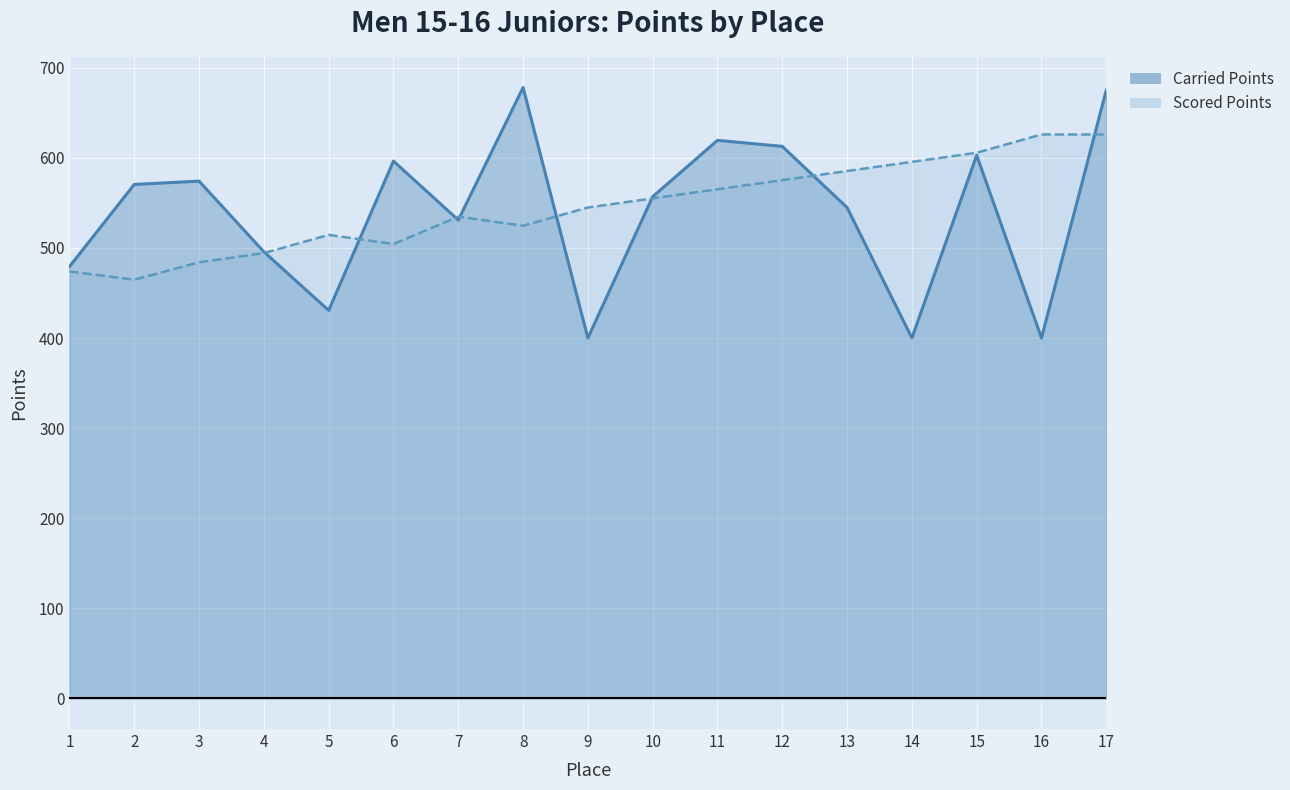

How many lines are shown in the chart?

2